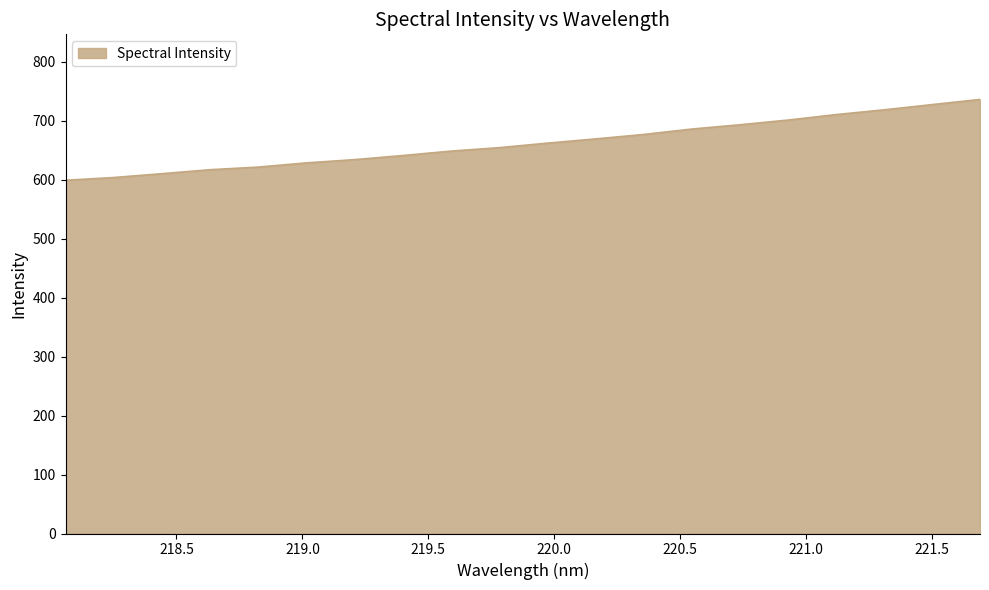

What is the maximum value shown in the chart?

735.9